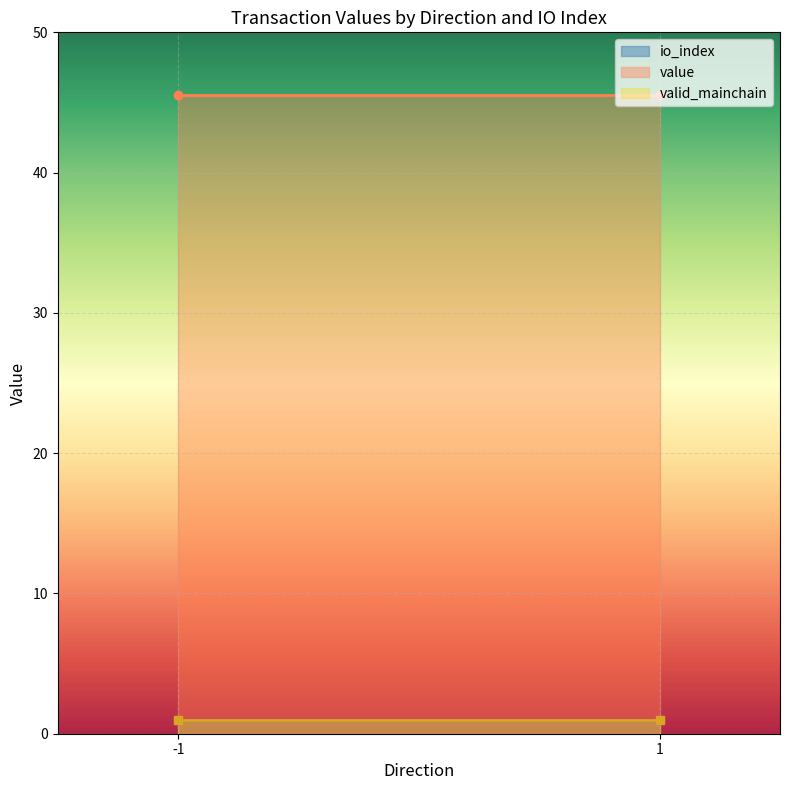

What is the total value across all series at -1_1?

47.5